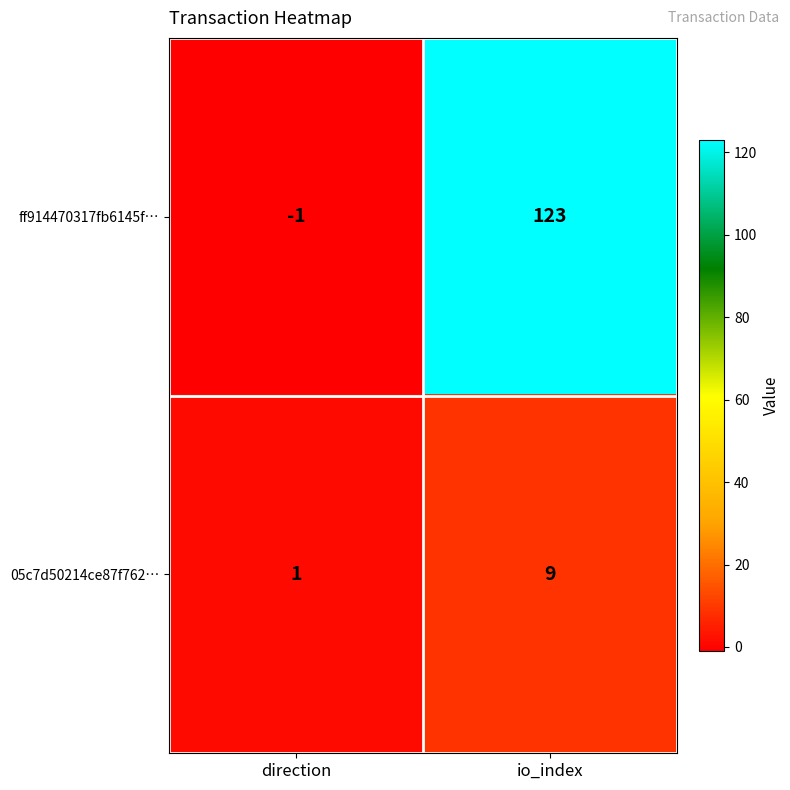

Reading right to left, list all the values displayed in this chart.

ff914470317fb6145f…: io_index=123	direction=-1
05c7d50214ce87f762…: io_index=9	direction=1